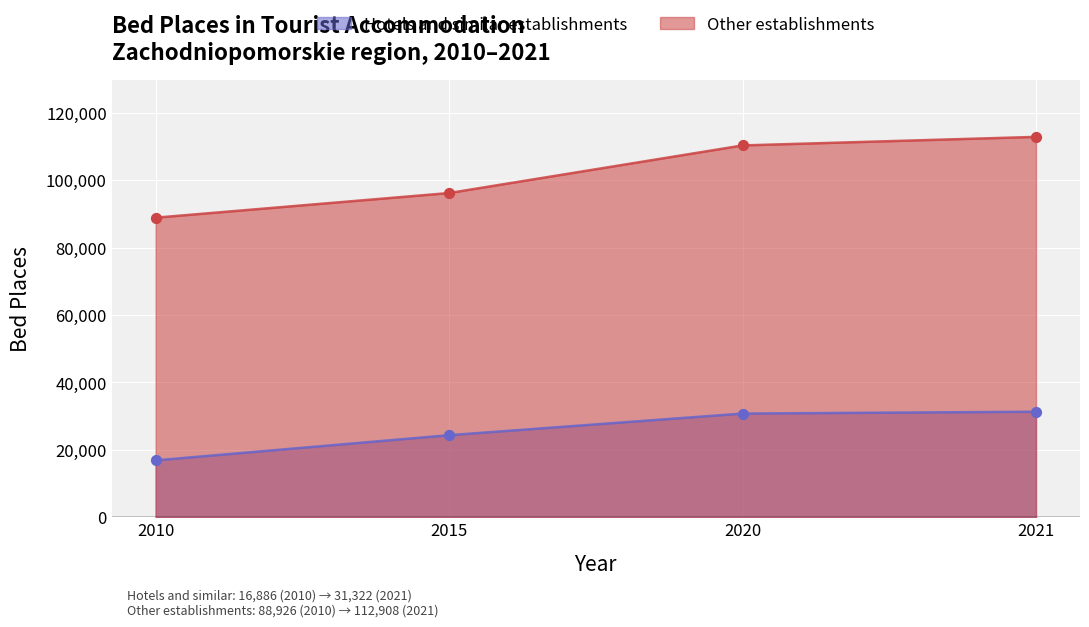

What are all the series names shown in the legend?

Hotels and similar establishments, Other establishments